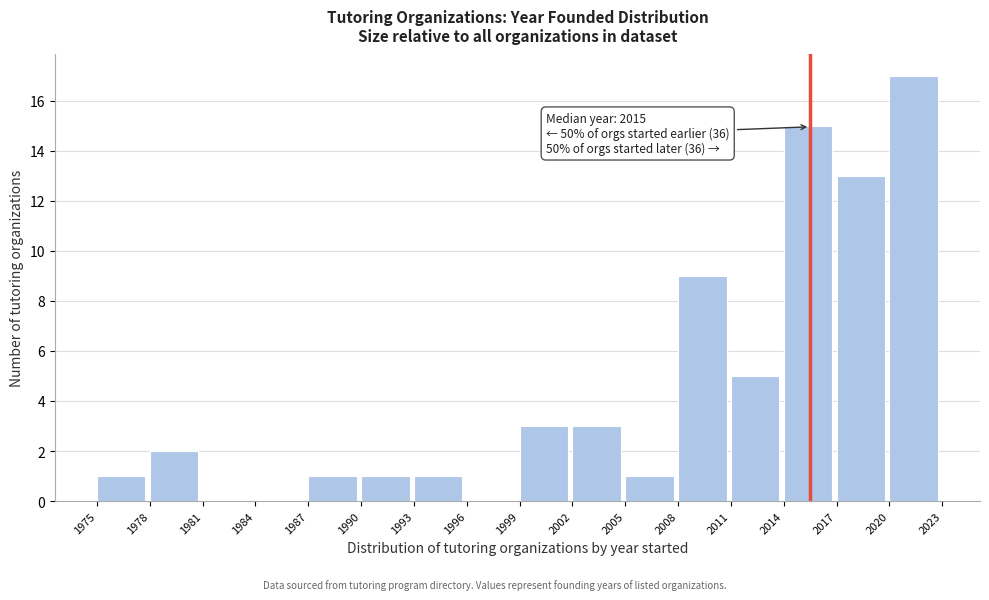

Over which range of the x-axis is the bar tallest?

2020 to 2023